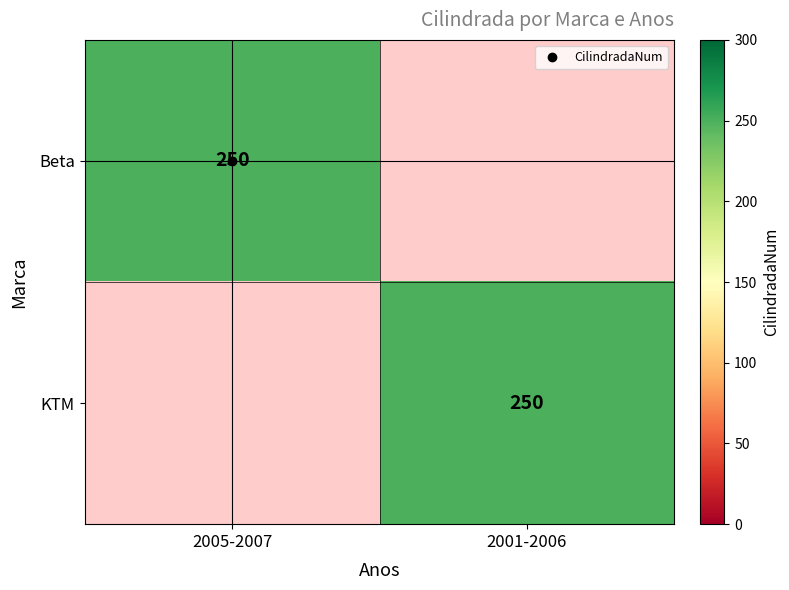

The value of Beta at 2001-2006 is 0. True or false?

True